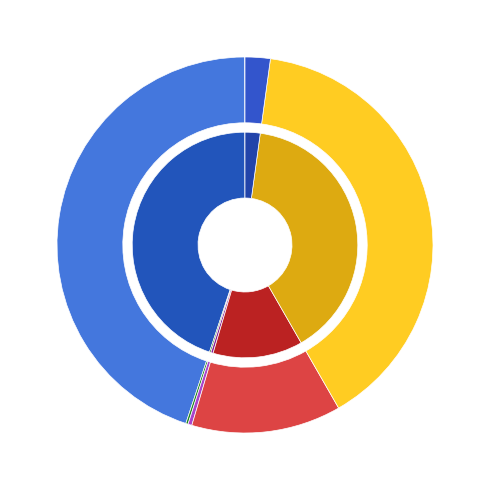

True or false: 6 accounts for 40% of the total.

True